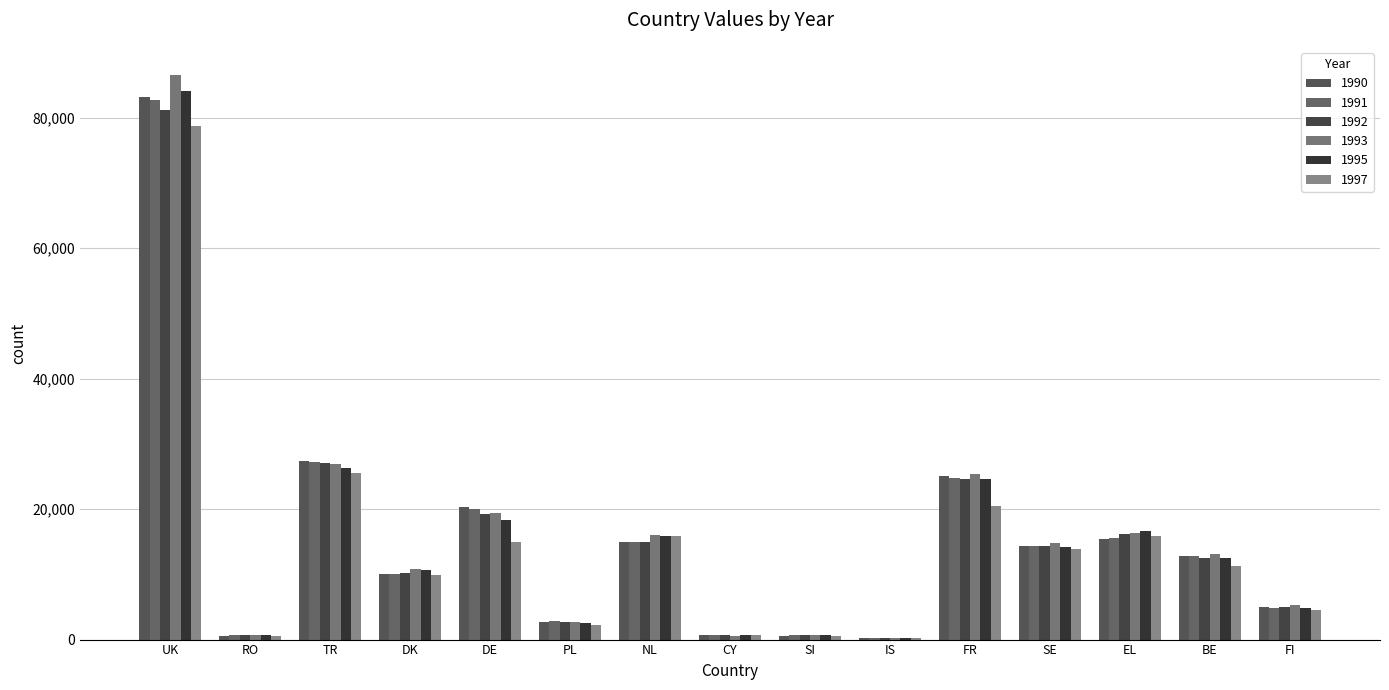

What is the difference between the highest and lowest values at IS?

95